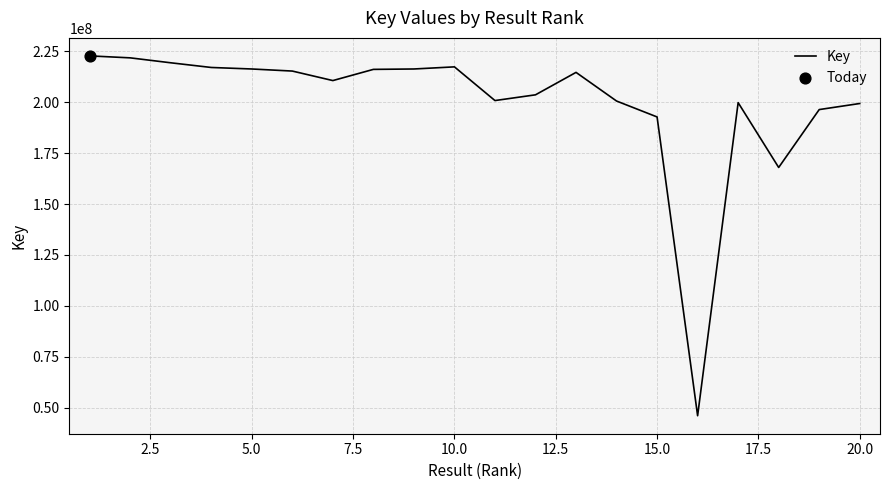

What is the difference between the maximum and minimum values?

176761050